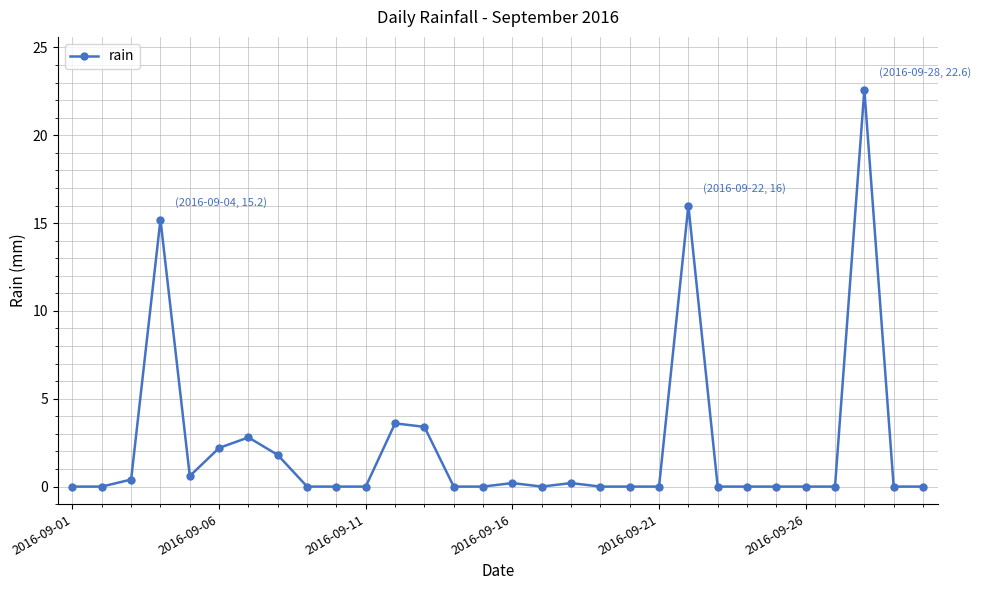

What is the greatest value displayed?

22.6